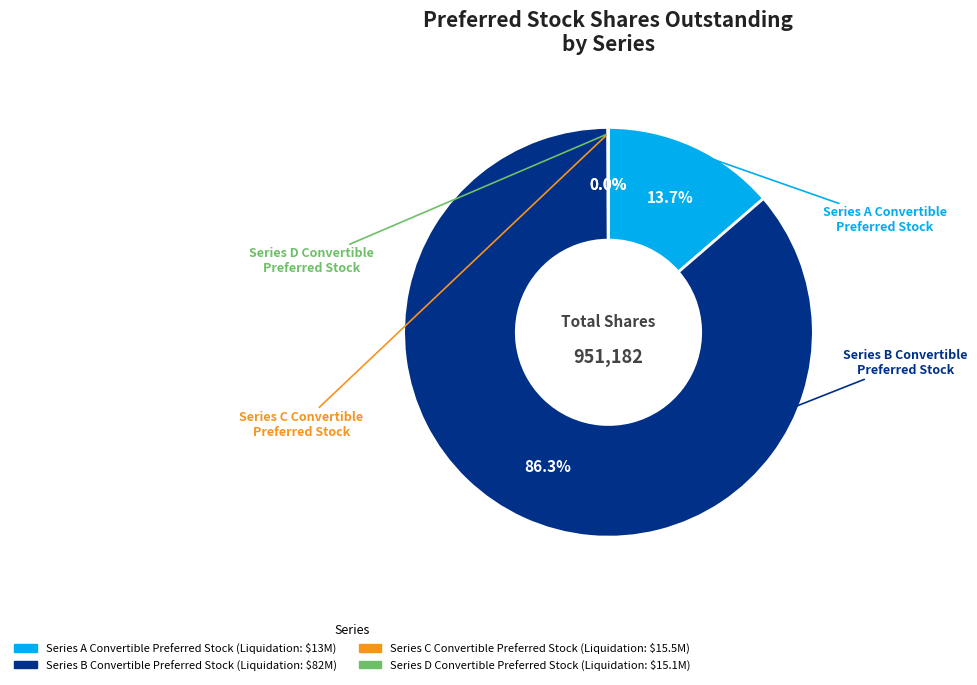

Which category has the biggest portion of the pie?

Series B Convertible Preferred Stock